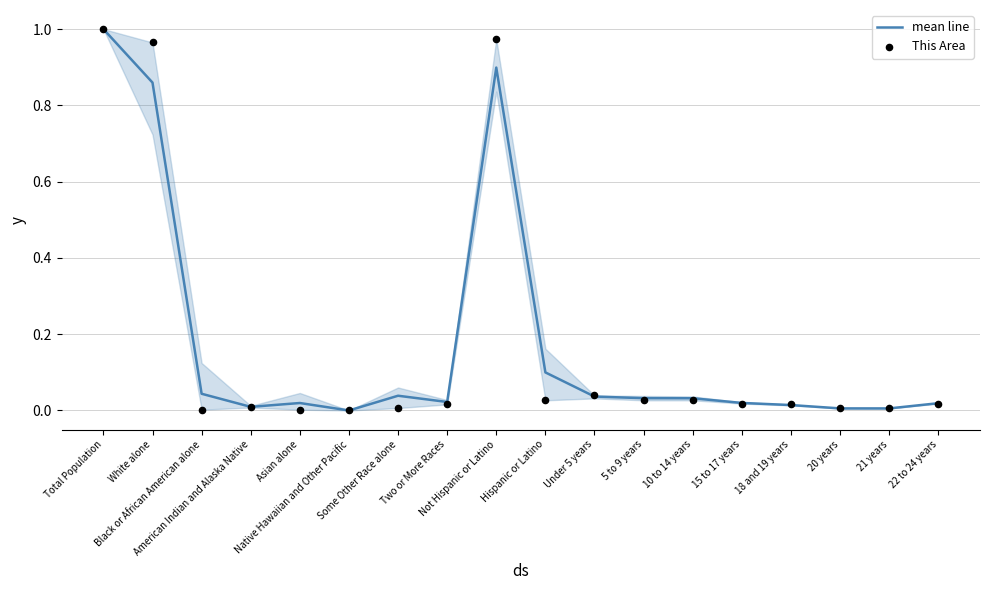

Is the value of mean line at 20 years greater than the value of This Area at Black or African American alone?

Yes